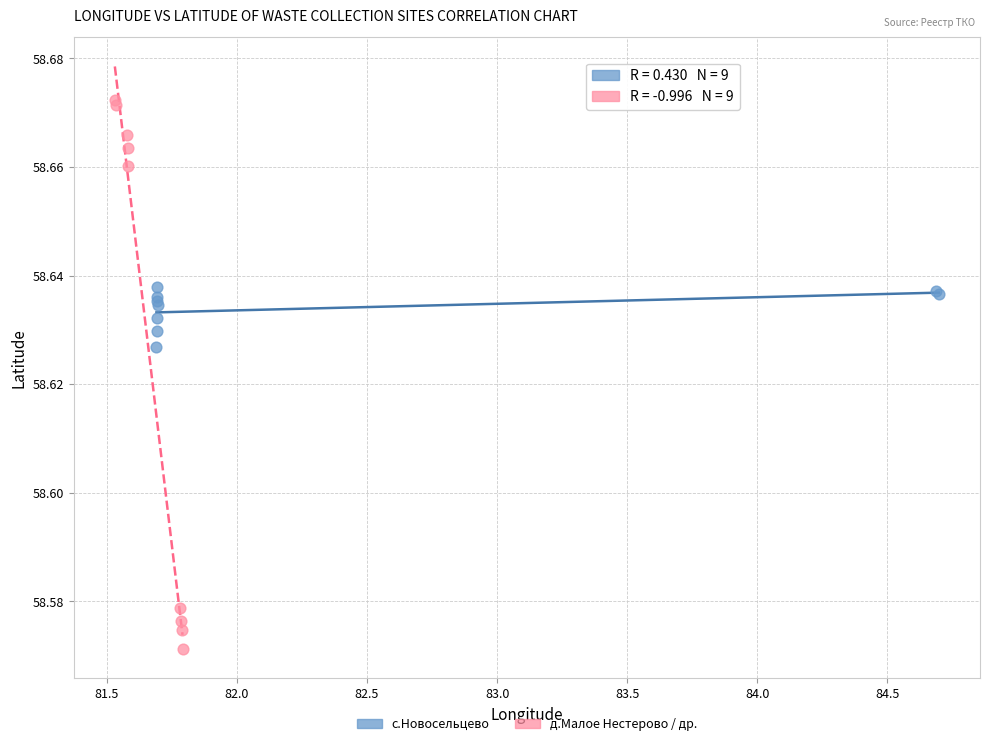

Which series reaches the maximum Y coordinate?

д.Малое Нестерово / др.